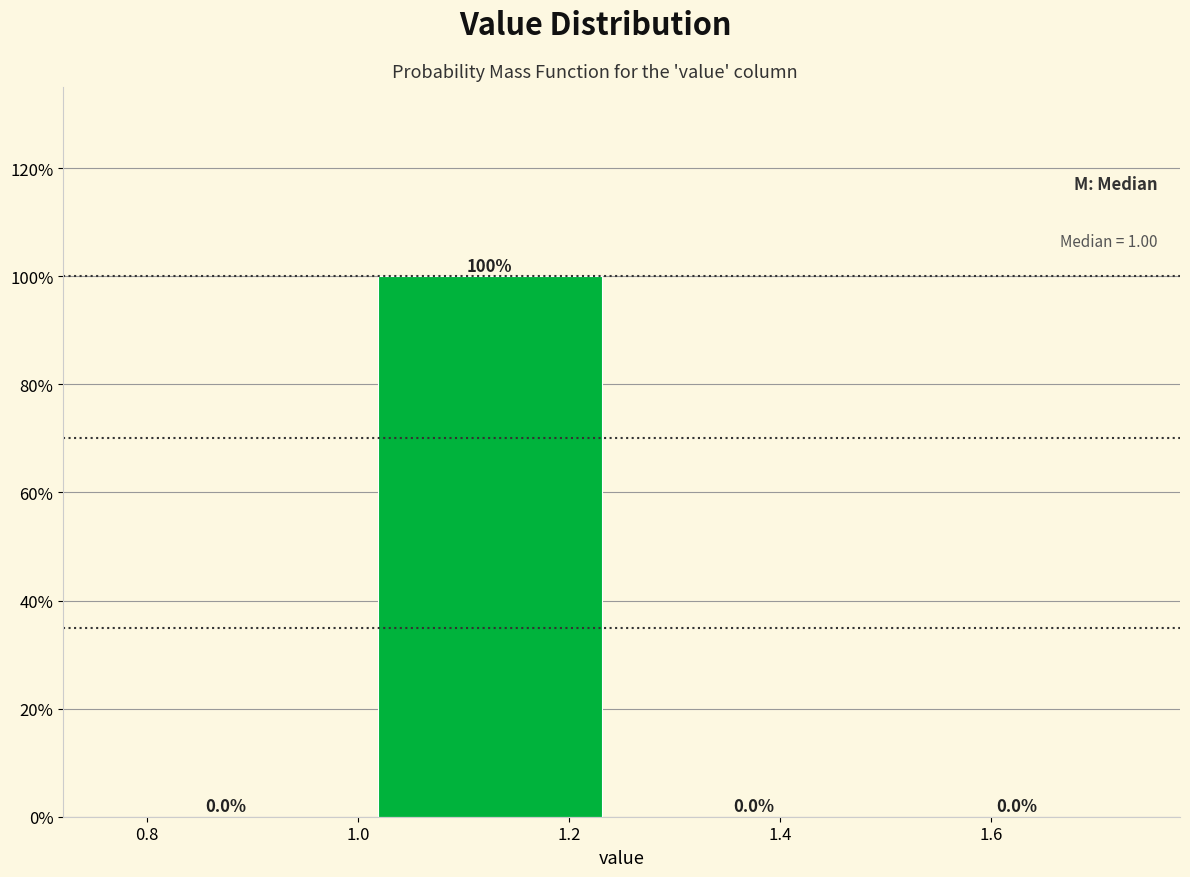

Which range on the x-axis has the tallest bar?

1.00 to 1.25